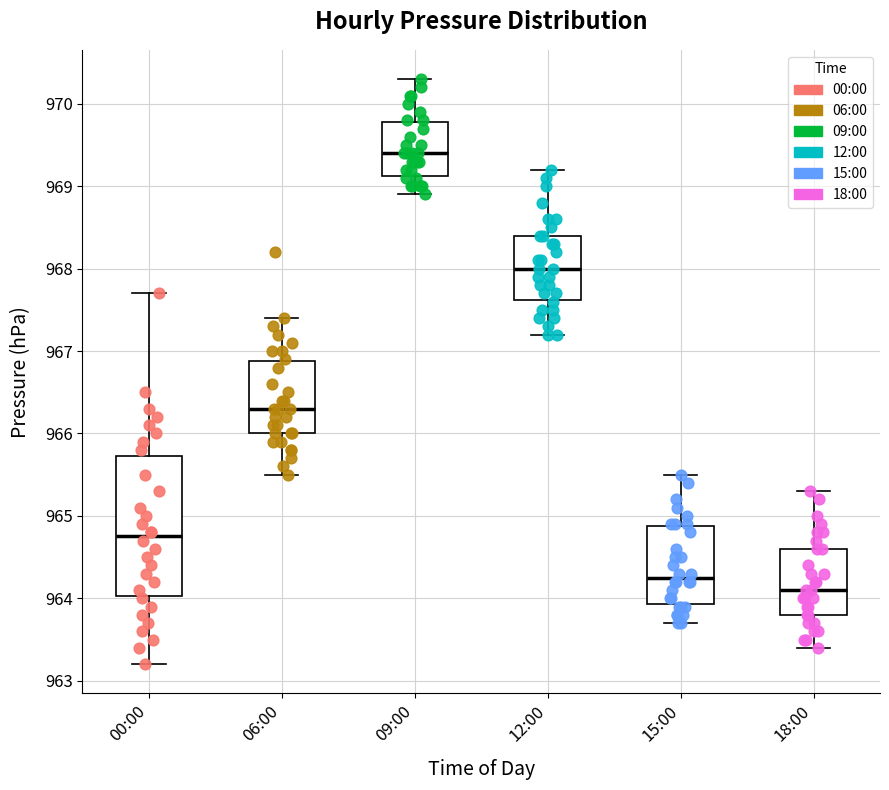

Reading left to right, read every box against the y-axis: the position of its median line, the range the box covers, and the ends of its whiskers. The values are not printed on the chart, so give them approximately, as read against the axis.

00:00: median 964.8, box 964.0 to 965.7, whiskers 963.2 to 967.7
06:00: median 966.3, box 966.0 to 966.9, whiskers 965.5 to 967.4
09:00: median 969.4, box 969.1 to 969.8, whiskers 968.9 to 970.3
12:00: median 968.0, box 967.6 to 968.4, whiskers 967.2 to 969.2
15:00: median 964.3, box 963.9 to 964.9, whiskers 963.7 to 965.5
18:00: median 964.1, box 963.8 to 964.6, whiskers 963.4 to 965.3